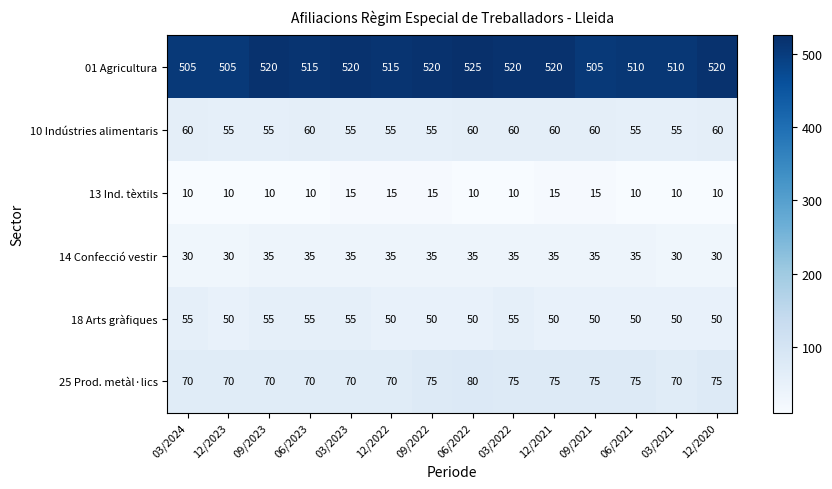

The 01 Agricultura series shows 686 at 06/2022. True or false?

False